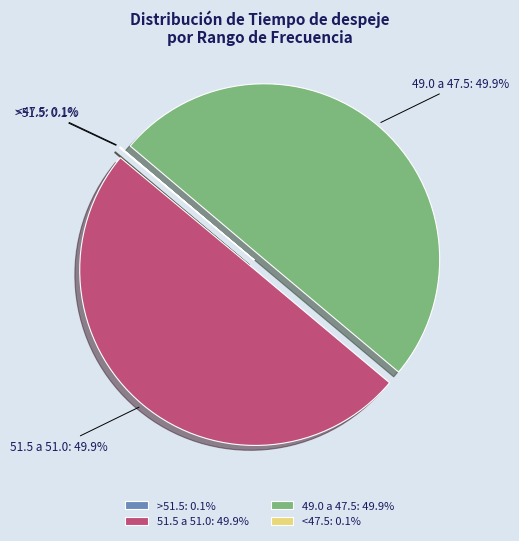

How much of the chart is everything except 51.5 a 51.0?

50.1%